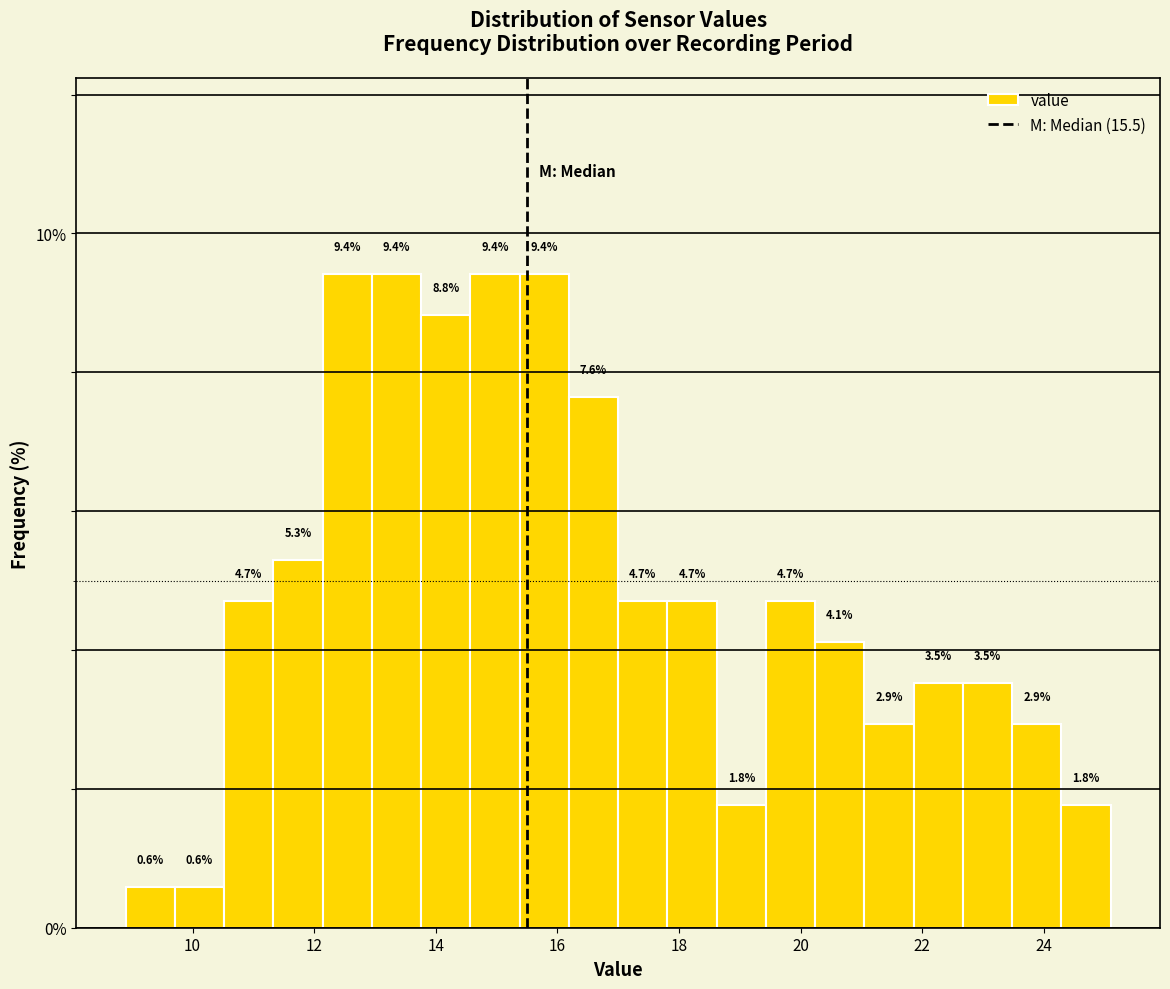

How tall is the bar that spans 13.0 to 13.8 on the x-axis? The bar edges are not printed on the chart, so give them approximately, as read against the axis.

9.4